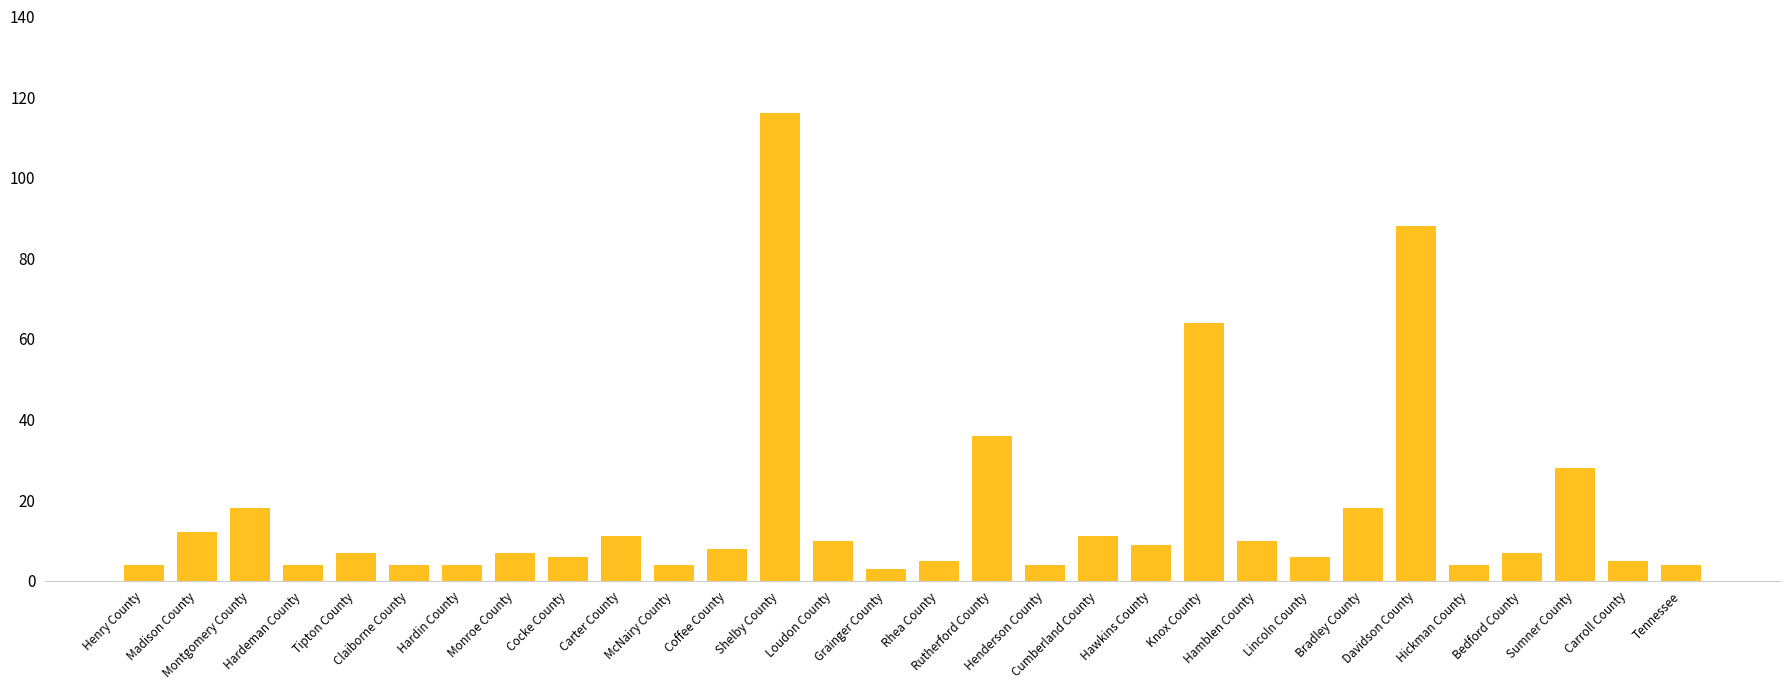

What is the value of the 29th bar from the left?

5